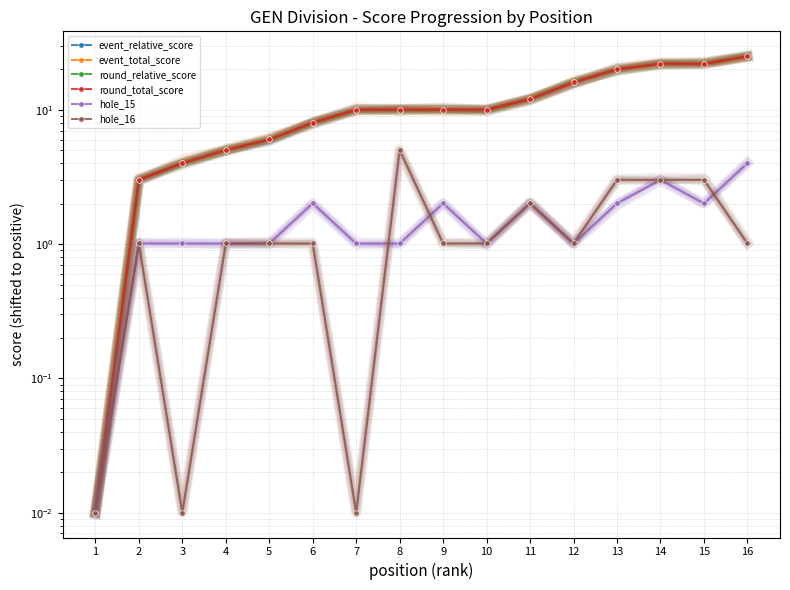

What is the spread (max minus min) of values at 6?

7.0